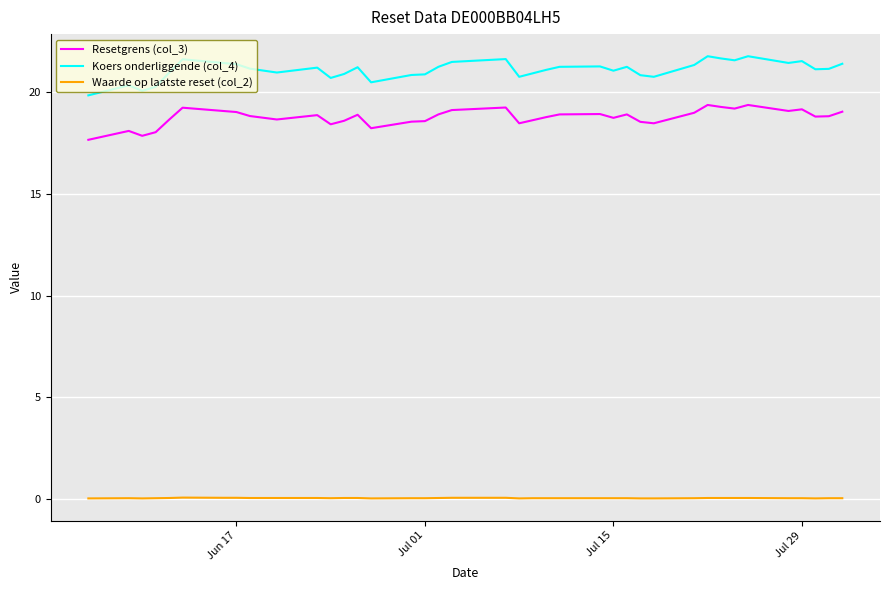

True or false: Resetgrens (col_3) and Koers onderliggende (col_4) intersect in this chart.

False